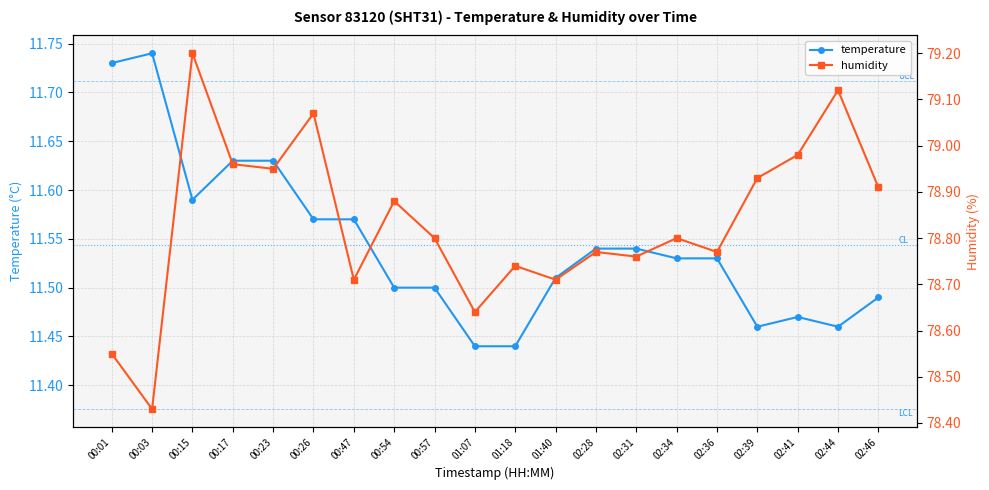

True or false: humidity and temperature intersect in this chart.

False